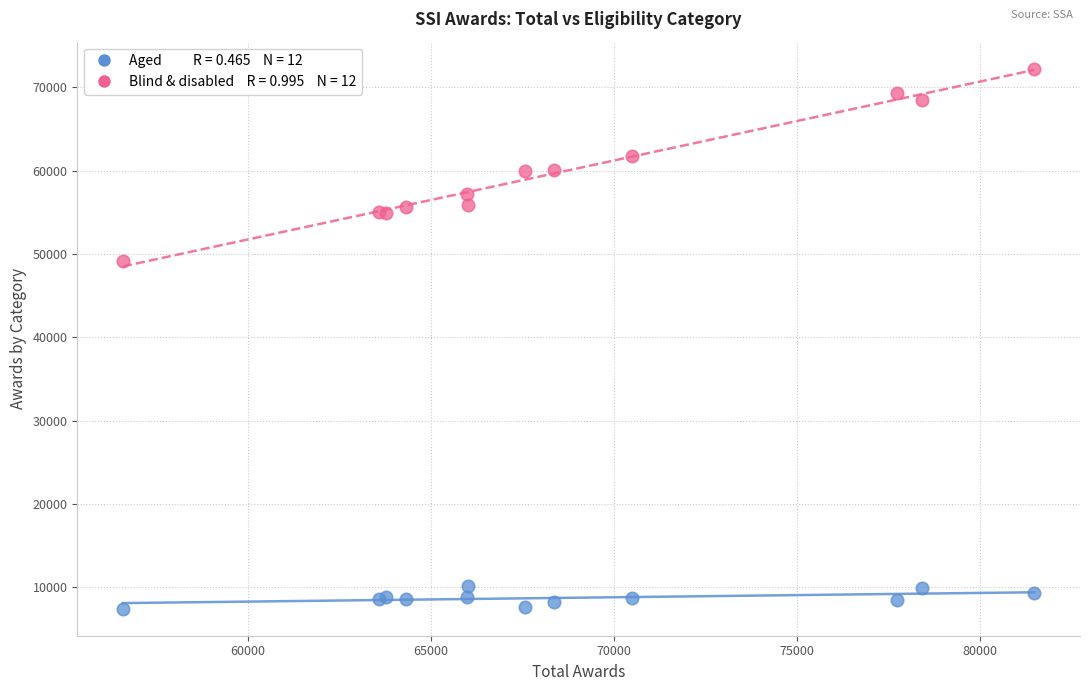

Across all series, what Y value is closest to 39825?

49180